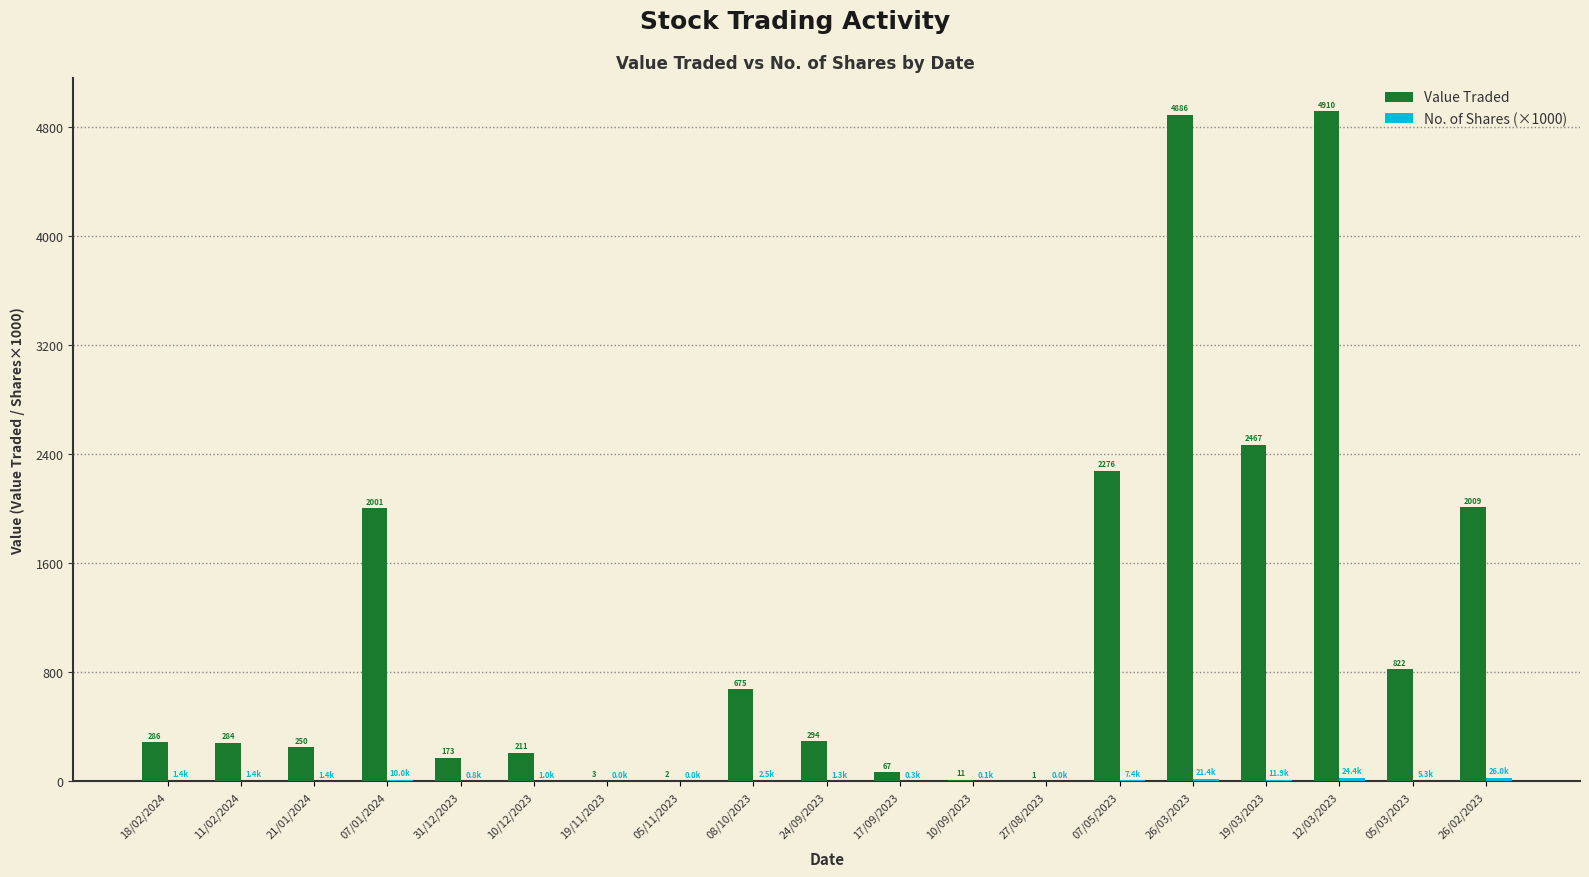

The Value Traded series shows 286.0 at 18/02/2024. True or false?

True